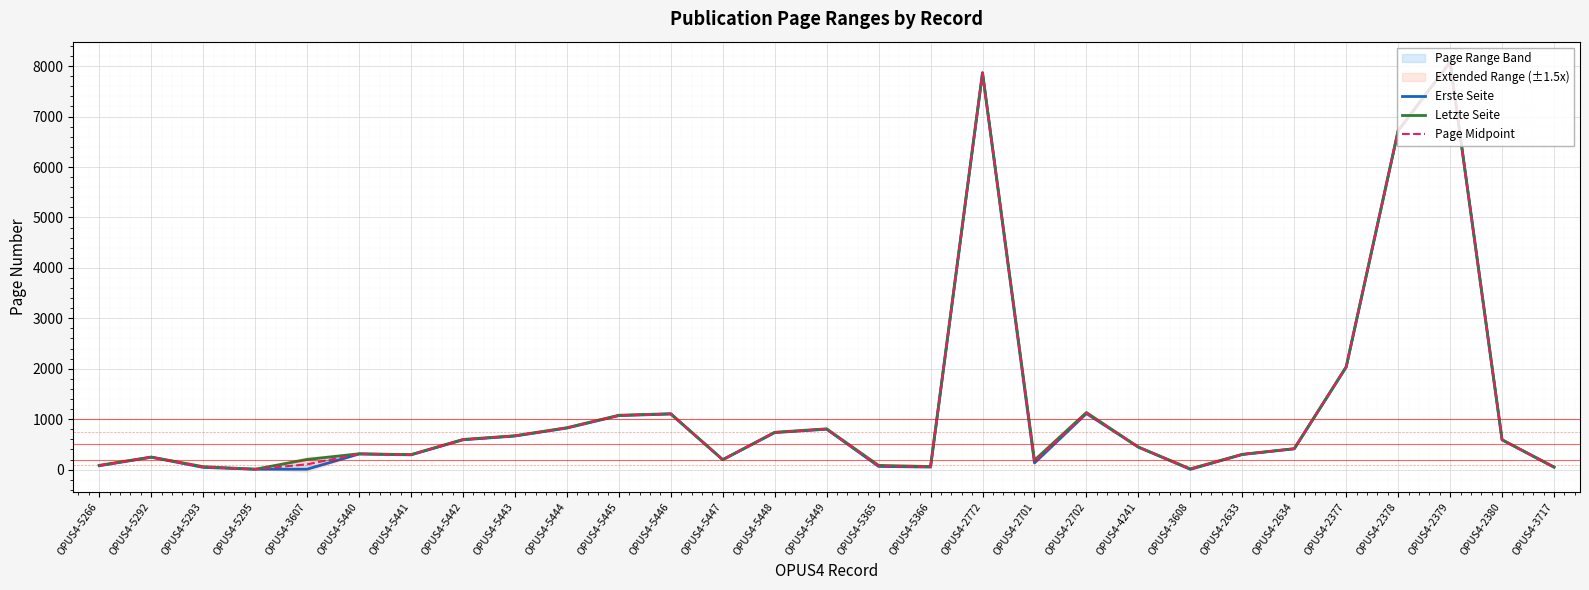

Between OPUS4-5443 and OPUS4-2378, which is larger?

OPUS4-2378